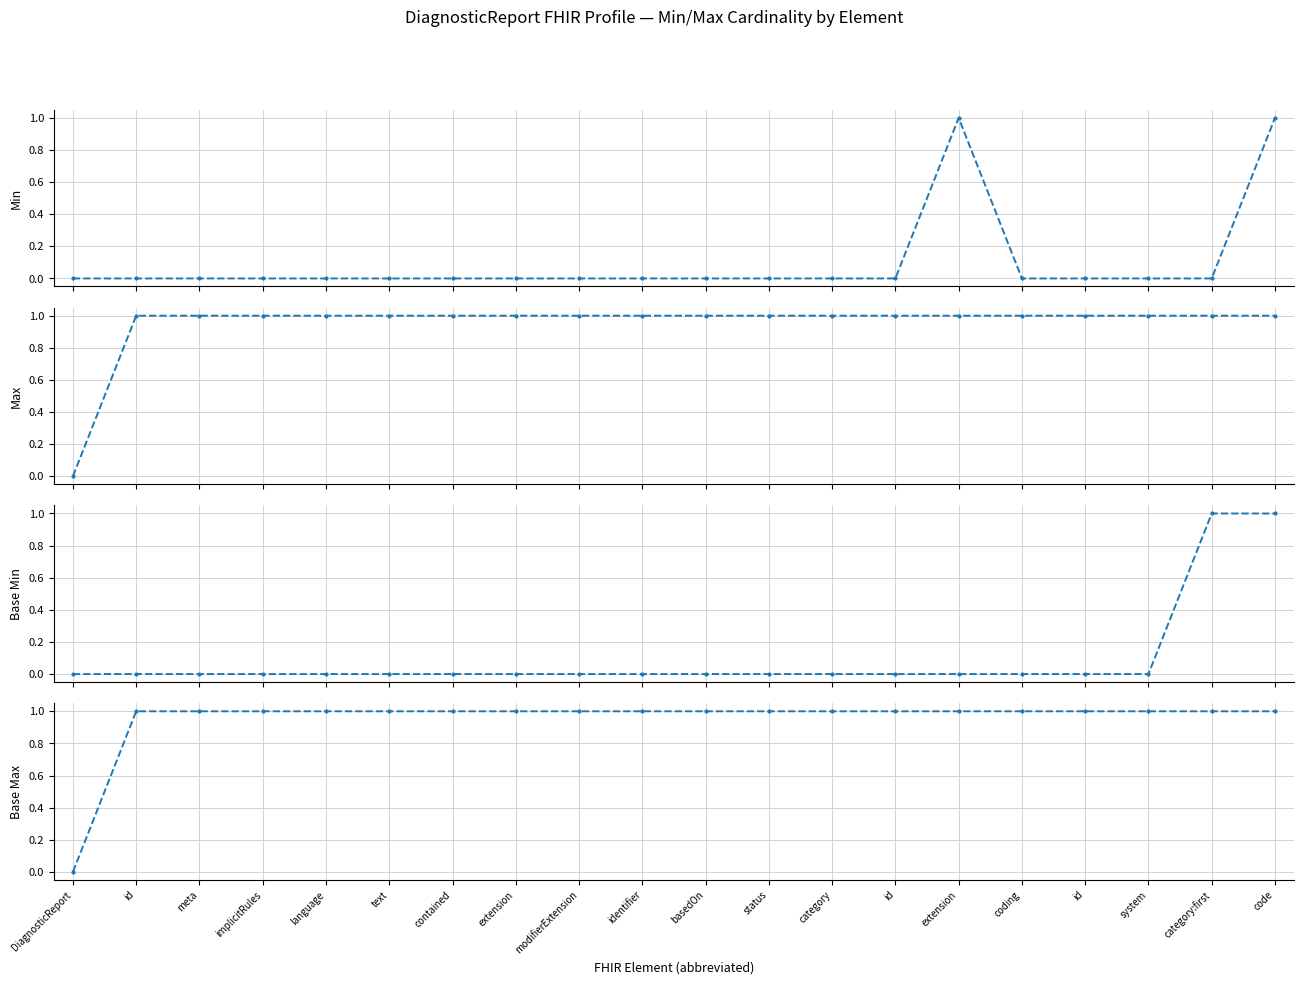

Reading right to left, transcribe all the data shown in this chart.

Min: code=1	category:first=0	system=0	id=0	coding=0	extension=1	id=0	category=0	status=0	basedOn=0	identifier=0	modifierExtension=0	extension=0	contained=0	text=0	language=0	implicitRules=0	meta=0	id=0	DiagnosticReport=0
Max: code=1	category:first=1	system=1	id=1	coding=1	extension=1	id=1	category=1	status=1	basedOn=1	identifier=1	modifierExtension=1	extension=1	contained=1	text=1	language=1	implicitRules=1	meta=1	id=1	DiagnosticReport=0
Base Min: code=1	category:first=1	system=0	id=0	coding=0	extension=0	id=0	category=0	status=0	basedOn=0	identifier=0	modifierExtension=0	extension=0	contained=0	text=0	language=0	implicitRules=0	meta=0	id=0	DiagnosticReport=0
Base Max: code=1	category:first=1	system=1	id=1	coding=1	extension=1	id=1	category=1	status=1	basedOn=1	identifier=1	modifierExtension=1	extension=1	contained=1	text=1	language=1	implicitRules=1	meta=1	id=1	DiagnosticReport=0